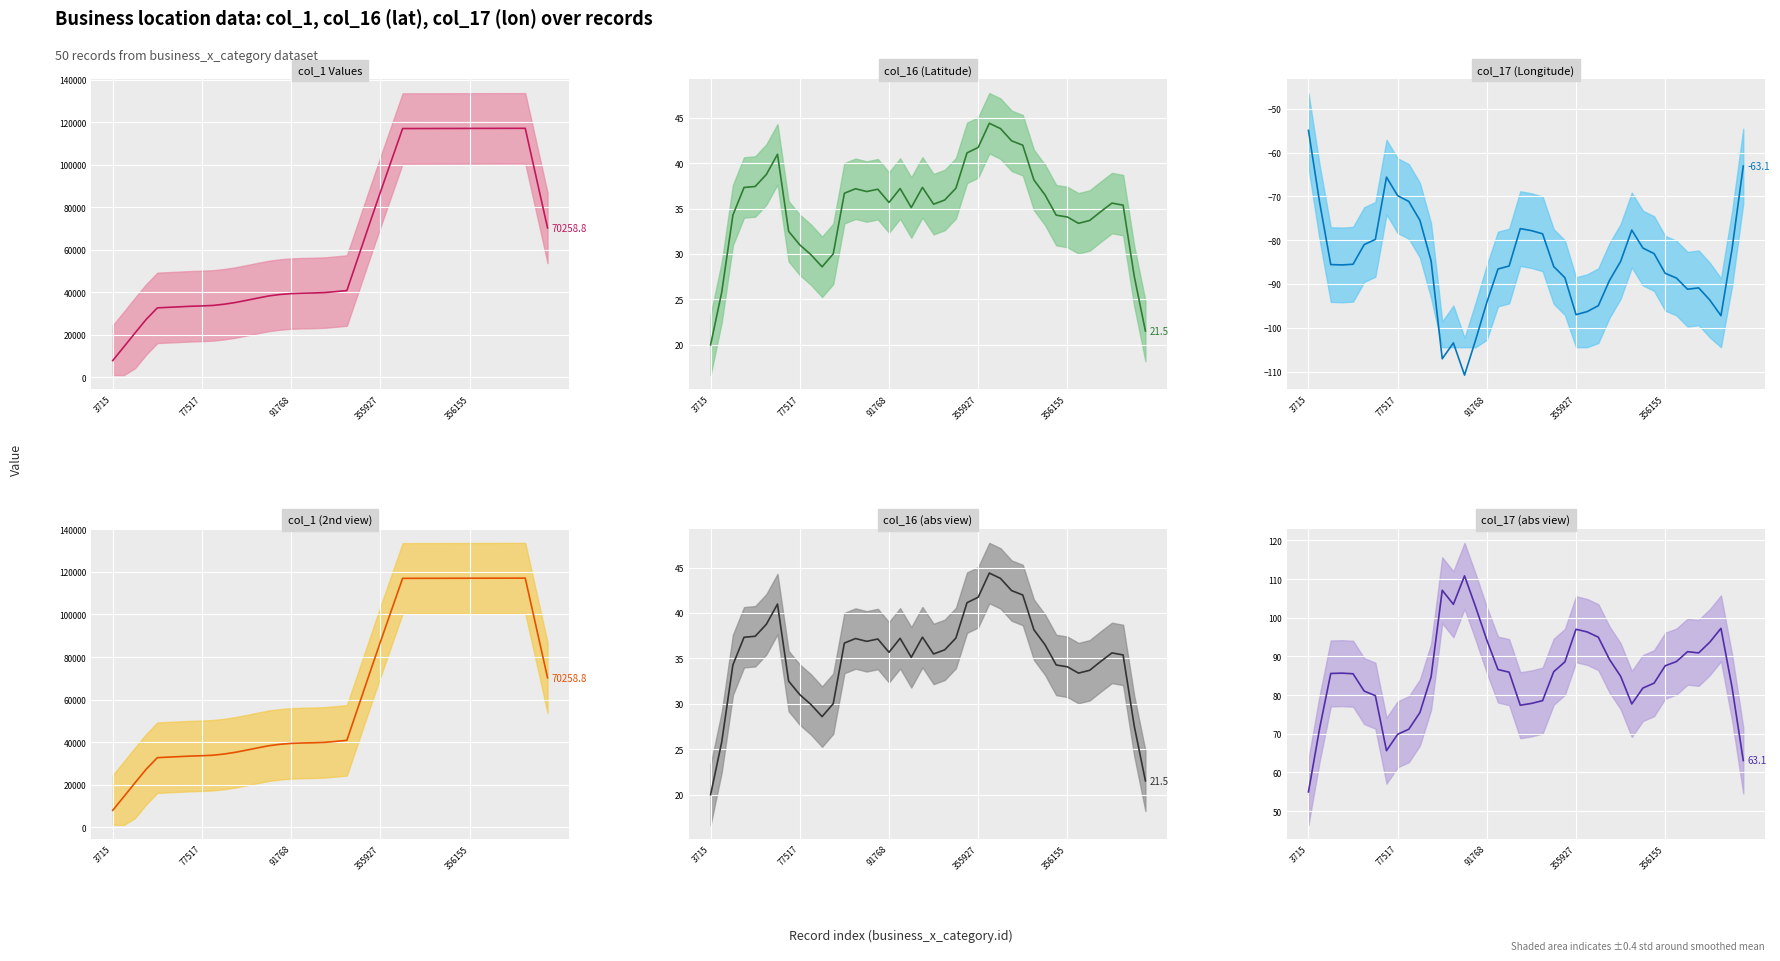

At which label does col_17 (Longitude) (mean) first exceed -85?

3715